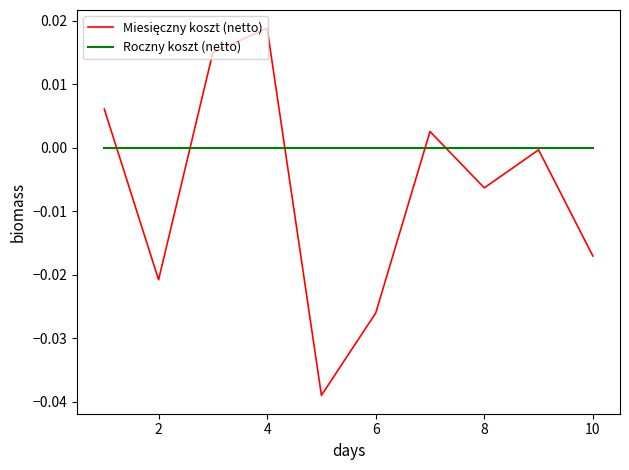

Which series has the largest total across all categories?

Roczny koszt (netto)